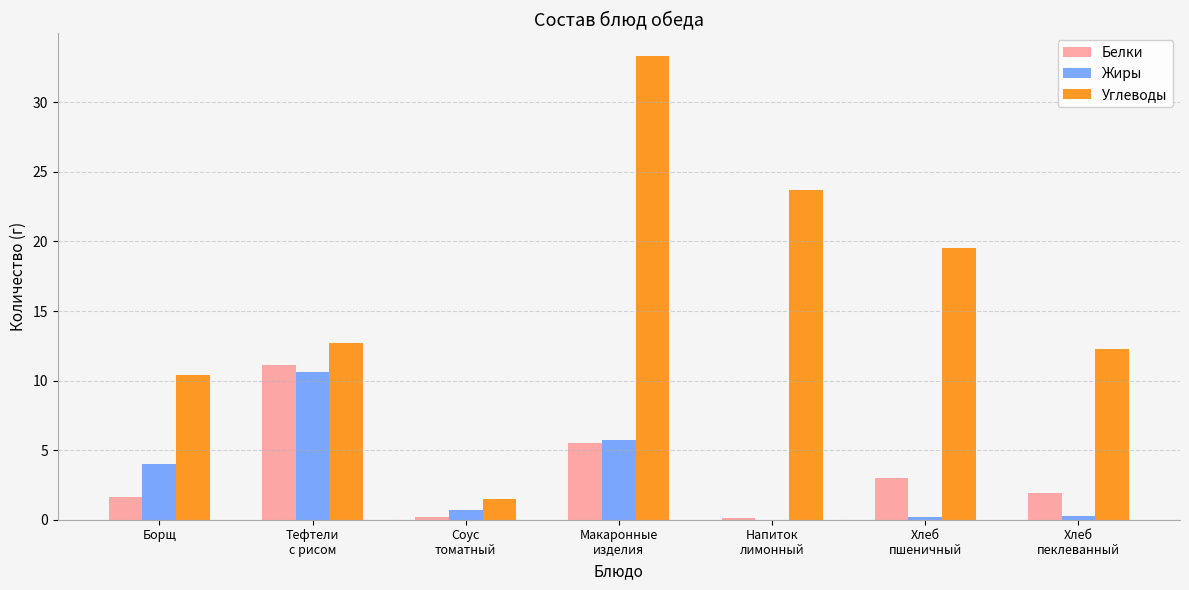

What is the greatest value displayed?

33.3